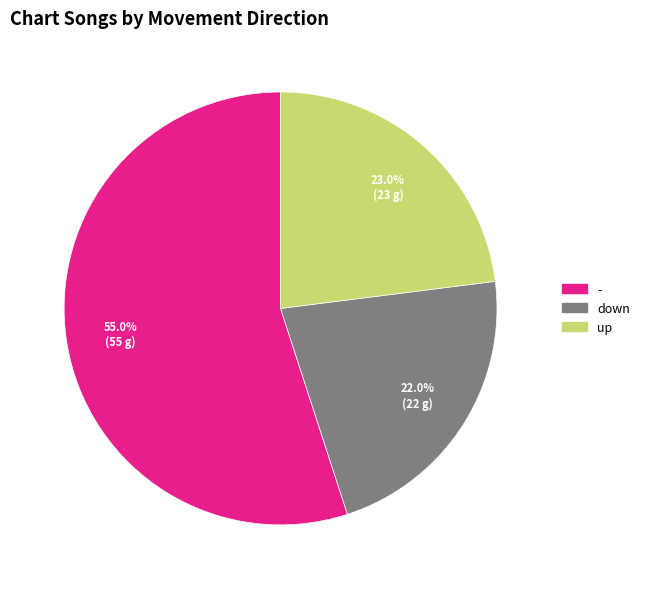

Do - and up together represent more than half of the pie?

Yes